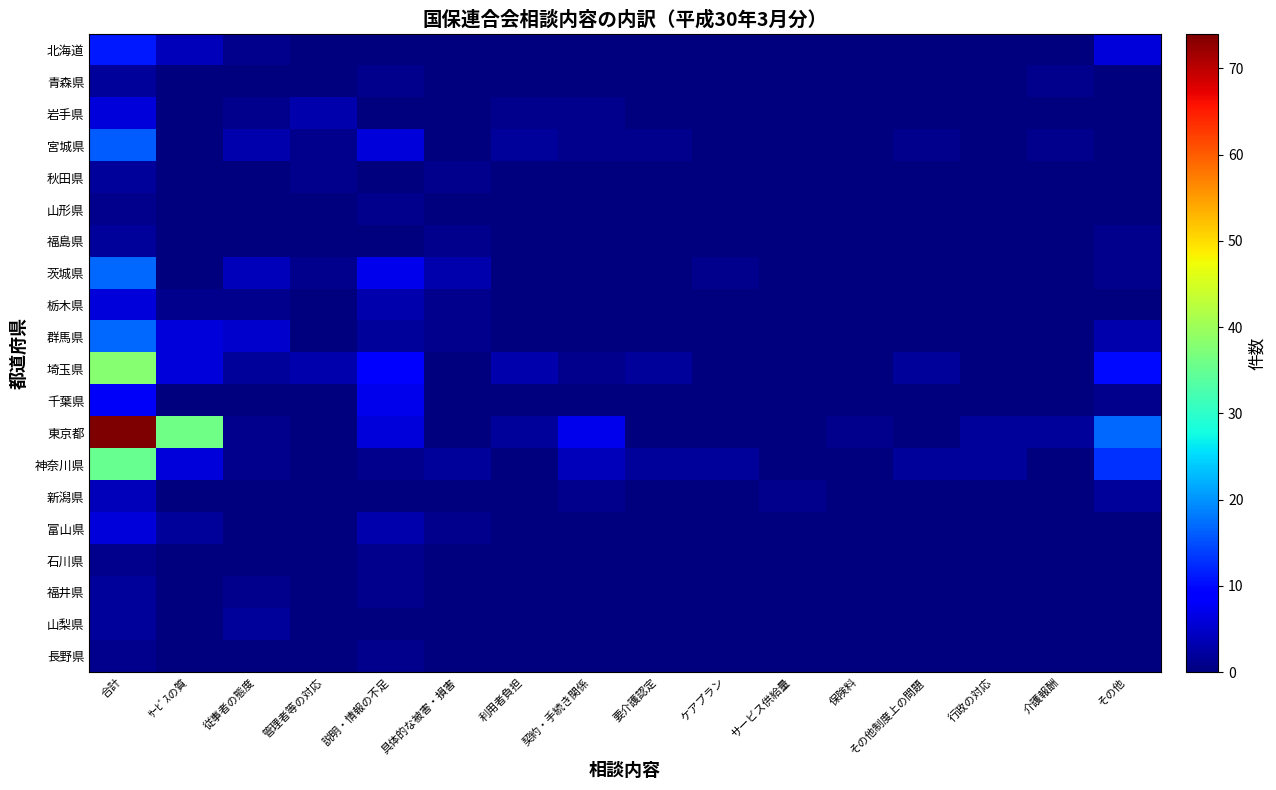

List the series in order of their peak value, lowest first.

山形県, 石川県, 長野県, 青森県, 秋田県, 福島県, 福井県, 山梨県, 新潟県, 岩手県, 栃木県, 富山県, 千葉県, 北海道, 宮城県, 茨城県, 群馬県, 神奈川県, 埼玉県, 東京都